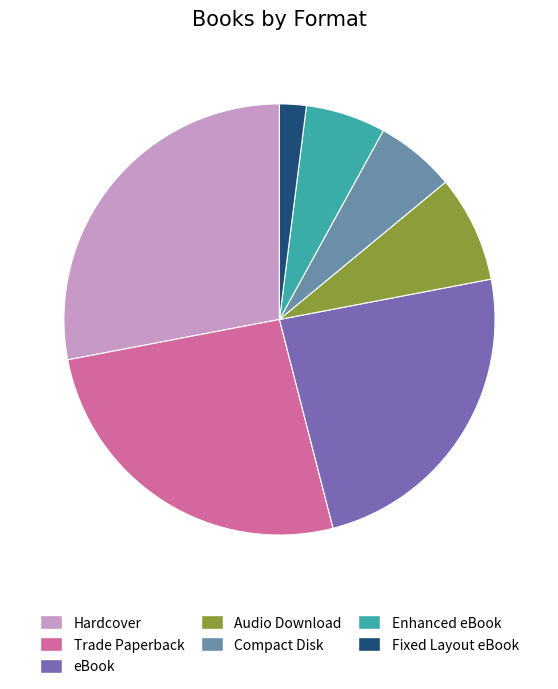

Combined, do Enhanced eBook and Hardcover account for over 50%?

No